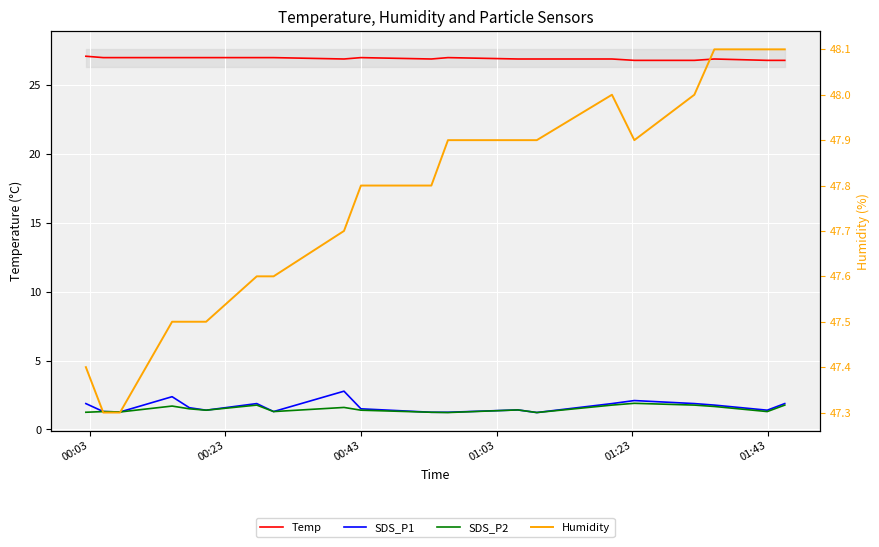

What is the minimum value shown in the chart?

1.2